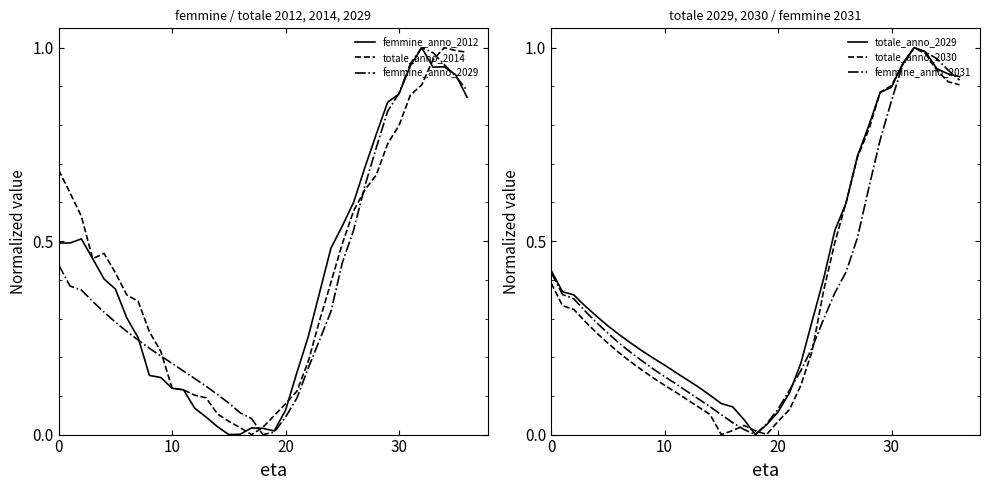

Reading left to right, extract all data points from this chart.

femmine_anno_2012: 0.5	0.5	0.5	0.5	0.4	0.4	0.3	0.3	0.2	0.1	0.1	0.1	0.1	0.0	0.0	0.0	0.0	0.0	0.0	0.0	0.1	0.2	0.3	0.4	0.5	0.5	0.6	0.7	0.8	0.9	0.9	1.0	1.0	0.9	1.0	0.9	0.9
totale_anno_2014: 0.7	0.6	0.6	0.5	0.5	0.4	0.4	0.3	0.3	0.2	0.1	0.1	0.1	0.1	0.1	0.0	0.0	0.0	0.0	0.0	0.1	0.1	0.2	0.3	0.4	0.5	0.6	0.6	0.7	0.8	0.8	0.9	0.9	1.0	1.0	1.0	1.0
femmine_anno_2029: 0.4	0.4	0.4	0.3	0.3	0.3	0.3	0.2	0.2	0.2	0.2	0.2	0.1	0.1	0.1	0.1	0.1	0.0	0.0	0.0	0.0	0.1	0.2	0.2	0.3	0.4	0.5	0.6	0.7	0.8	0.9	1.0	1.0	1.0	1.0	0.9	0.9
totale_anno_2029: 0.4	0.4	0.4	0.3	0.3	0.3	0.3	0.2	0.2	0.2	0.2	0.2	0.1	0.1	0.1	0.1	0.1	0.0	0.0	0.0	0.1	0.1	0.2	0.3	0.4	0.5	0.6	0.7	0.8	0.9	0.9	1.0	1.0	1.0	0.9	0.9	0.9
totale_anno_2030: 0.4	0.3	0.3	0.3	0.3	0.2	0.2	0.2	0.2	0.1	0.1	0.1	0.1	0.1	0.1	0.0	0.0	0.0	0.0	0.0	0.0	0.1	0.1	0.2	0.4	0.5	0.6	0.7	0.8	0.9	0.9	1.0	1.0	1.0	0.9	0.9	0.9
femmine_anno_2031: 0.4	0.4	0.4	0.3	0.3	0.3	0.2	0.2	0.2	0.2	0.1	0.1	0.1	0.1	0.1	0.1	0.0	0.0	0.0	0.0	0.1	0.1	0.2	0.2	0.3	0.4	0.4	0.5	0.6	0.8	0.9	1.0	1.0	1.0	1.0	0.9	0.9